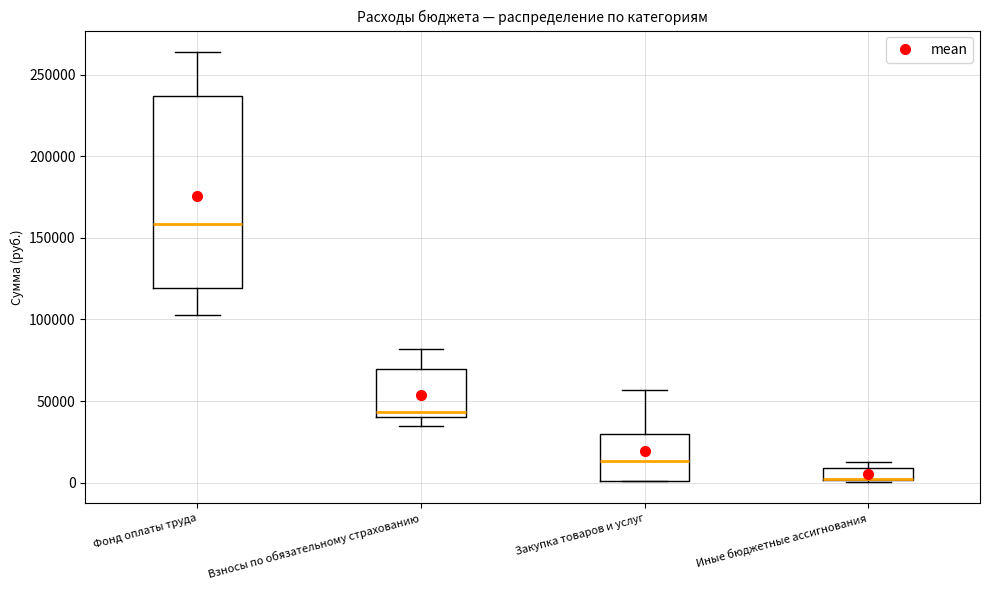

Where is the lower edge of the box for Взносы по обязательному страхованию on the y-axis? The values are not printed on the chart, so give them approximately, as read against the axis.

40000